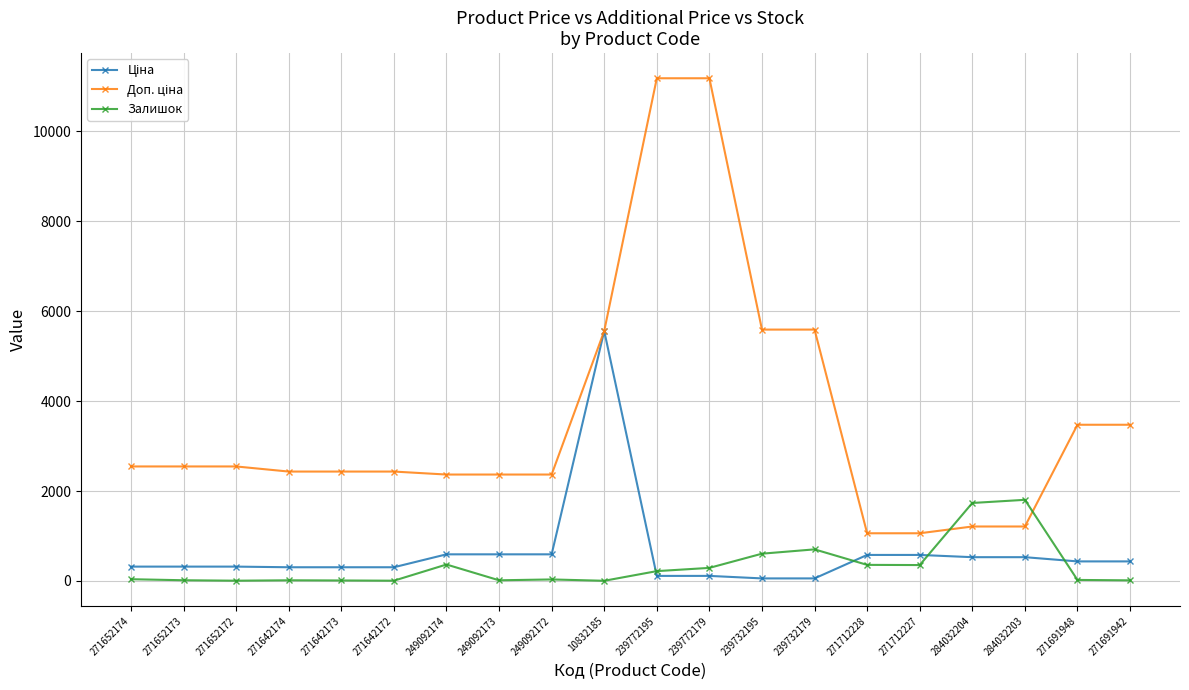

Is this an area chart (filled region under the line)?

No